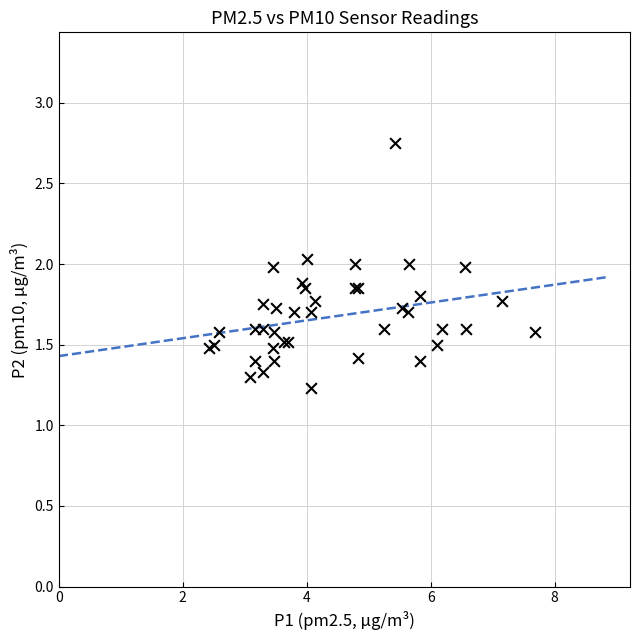

What Y value in the scatter plot is closest to 1?

1.2